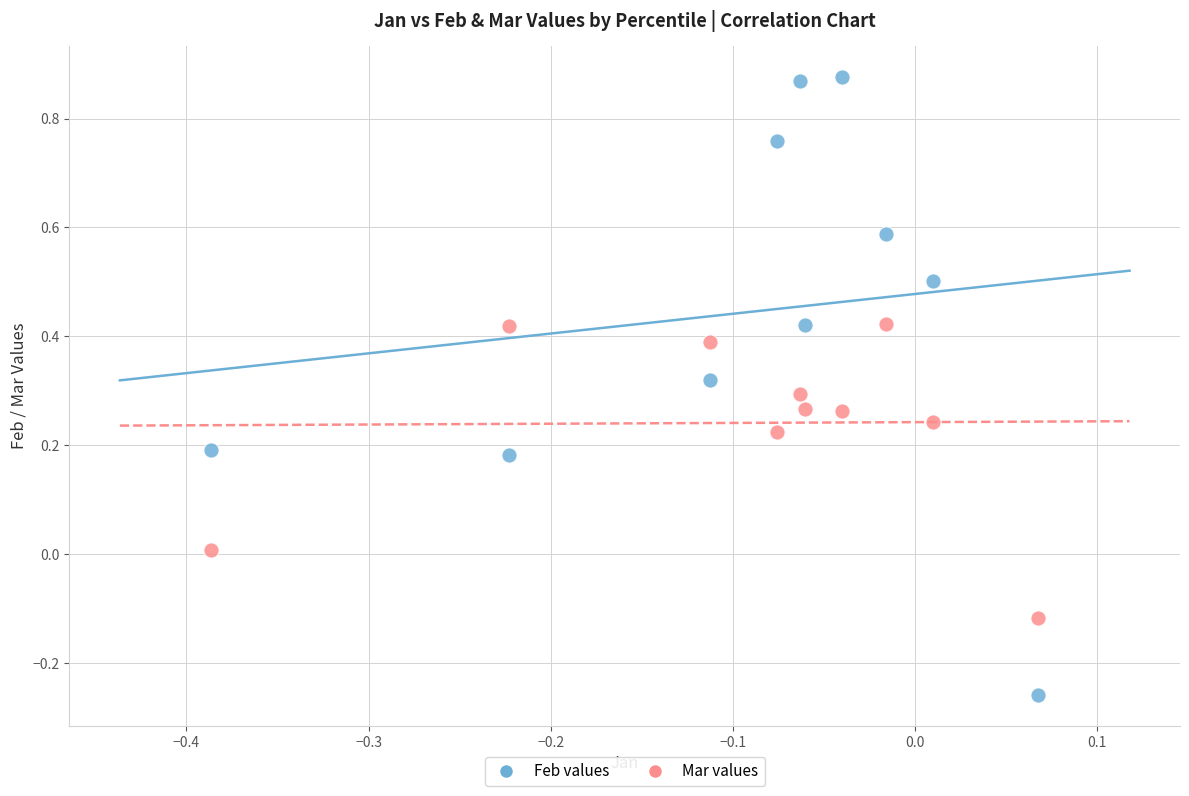

Which series reaches the maximum Y coordinate?

Feb values